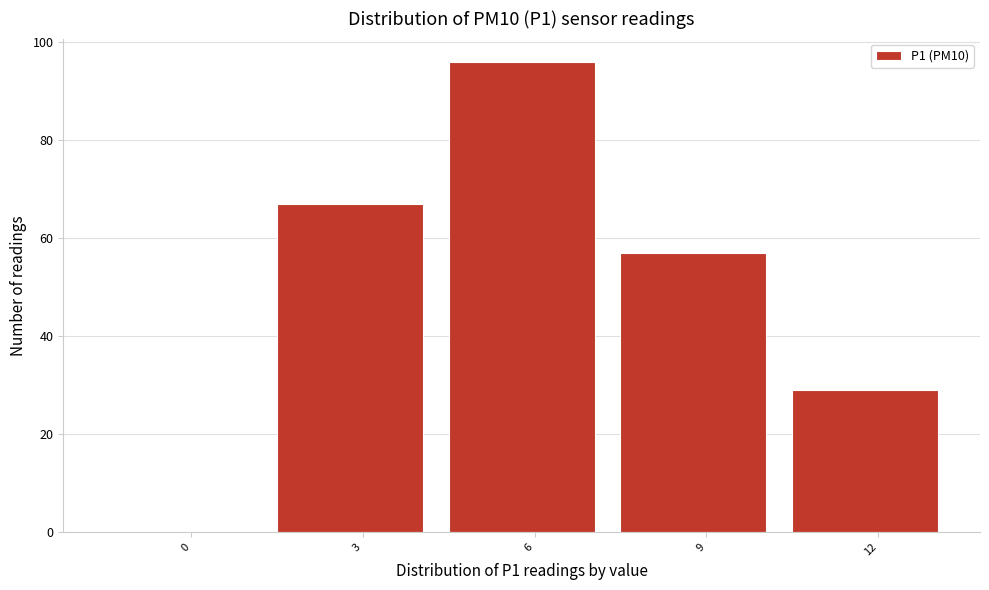

Reading left to right, list all the values displayed in this chart.

0=0	3=67	6=96	9=57	12=29